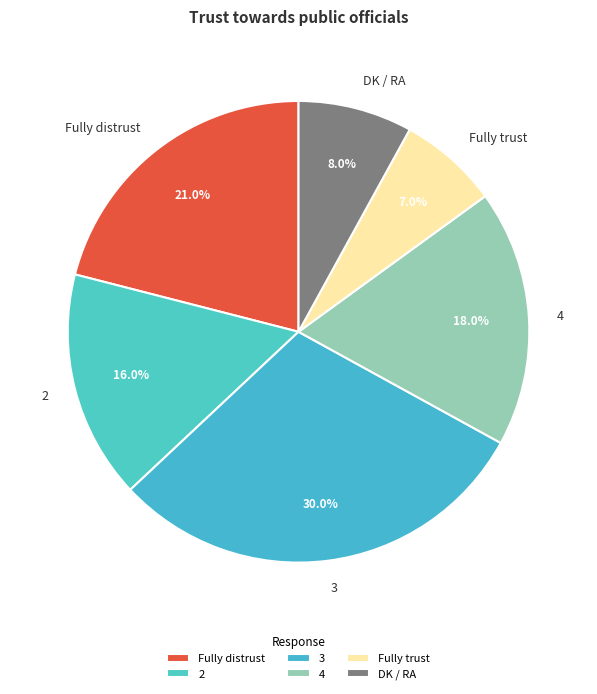

Is there a majority slice in this chart?

No